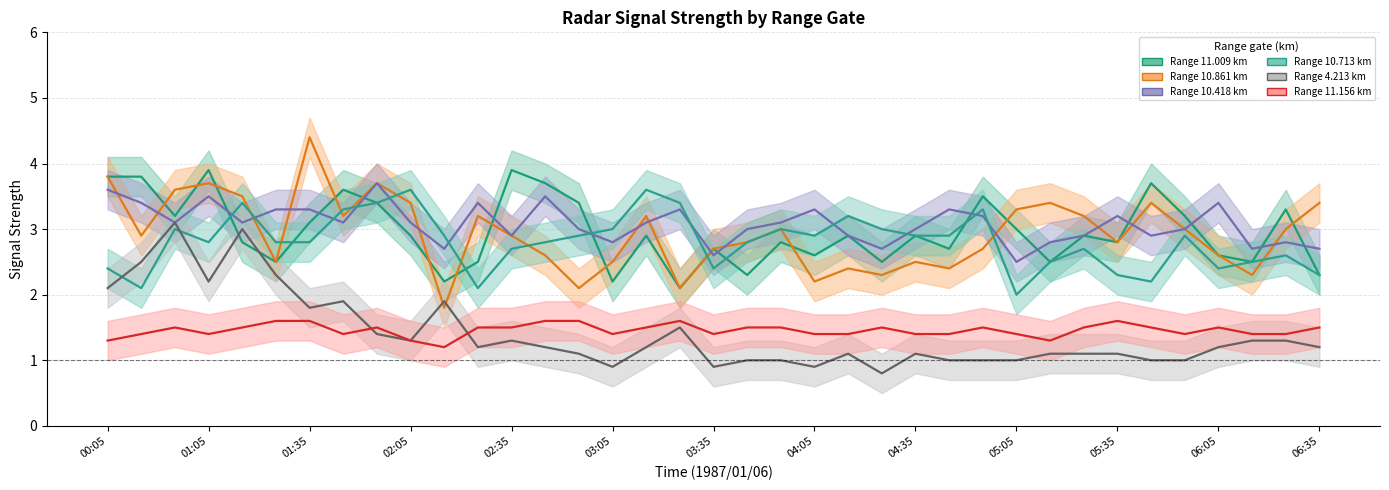

True or false: Range 10.713 km has a value of 1.1 at 03:35.

False